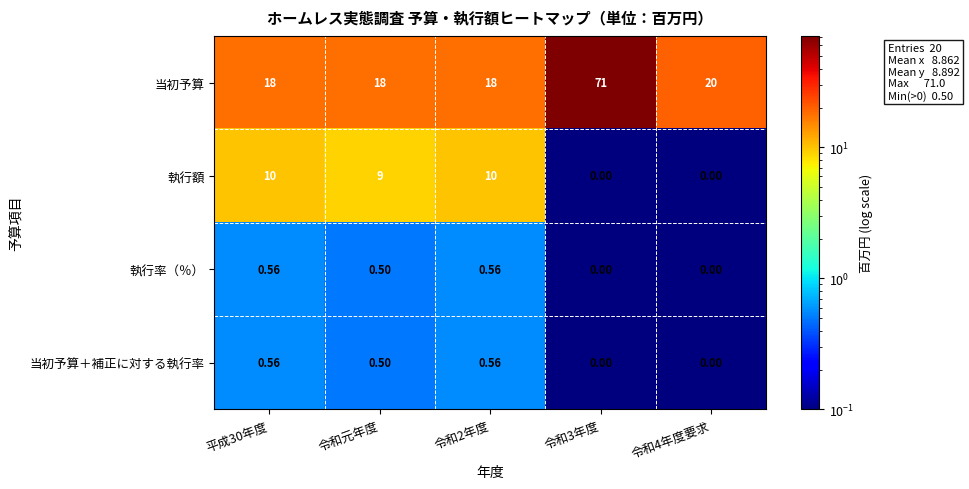

Which series has the largest total across all categories?

当初予算